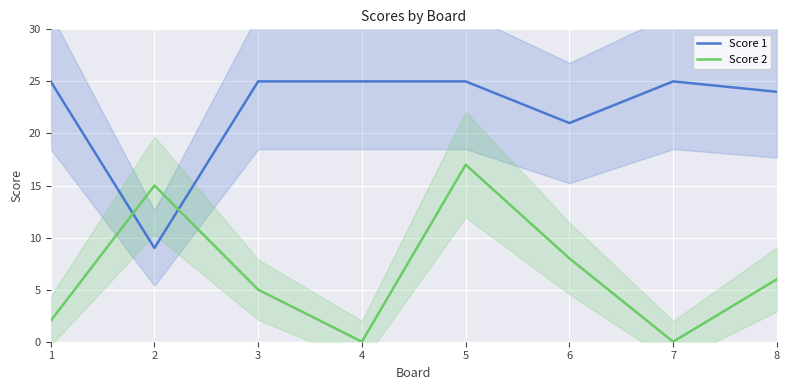

At which label is Score 2 closest to 8?

6